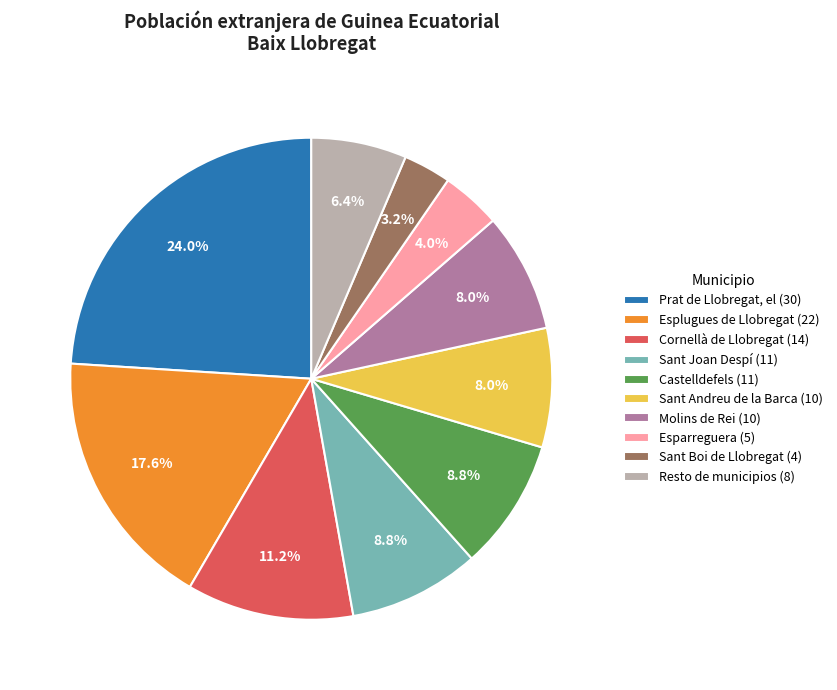

Is there a majority slice in this chart?

No